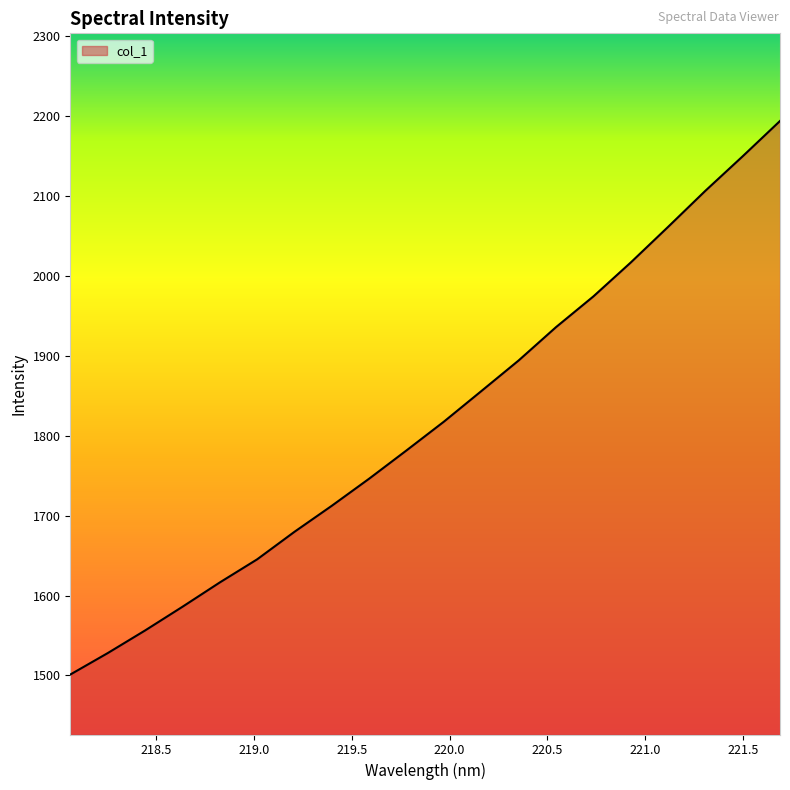

What is the difference between the maximum and minimum values?

692.9